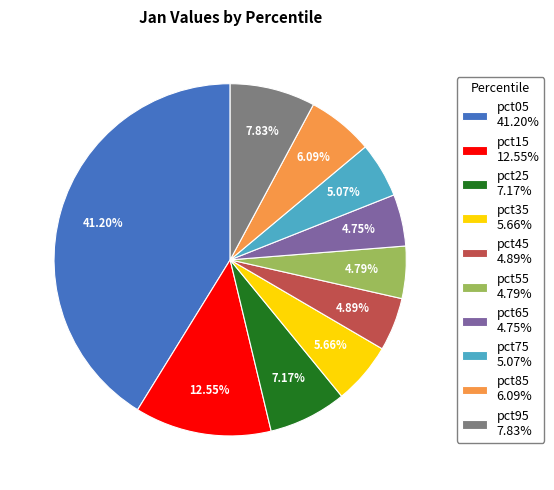

The pct15 slice represents 18% of the pie. True or false?

False